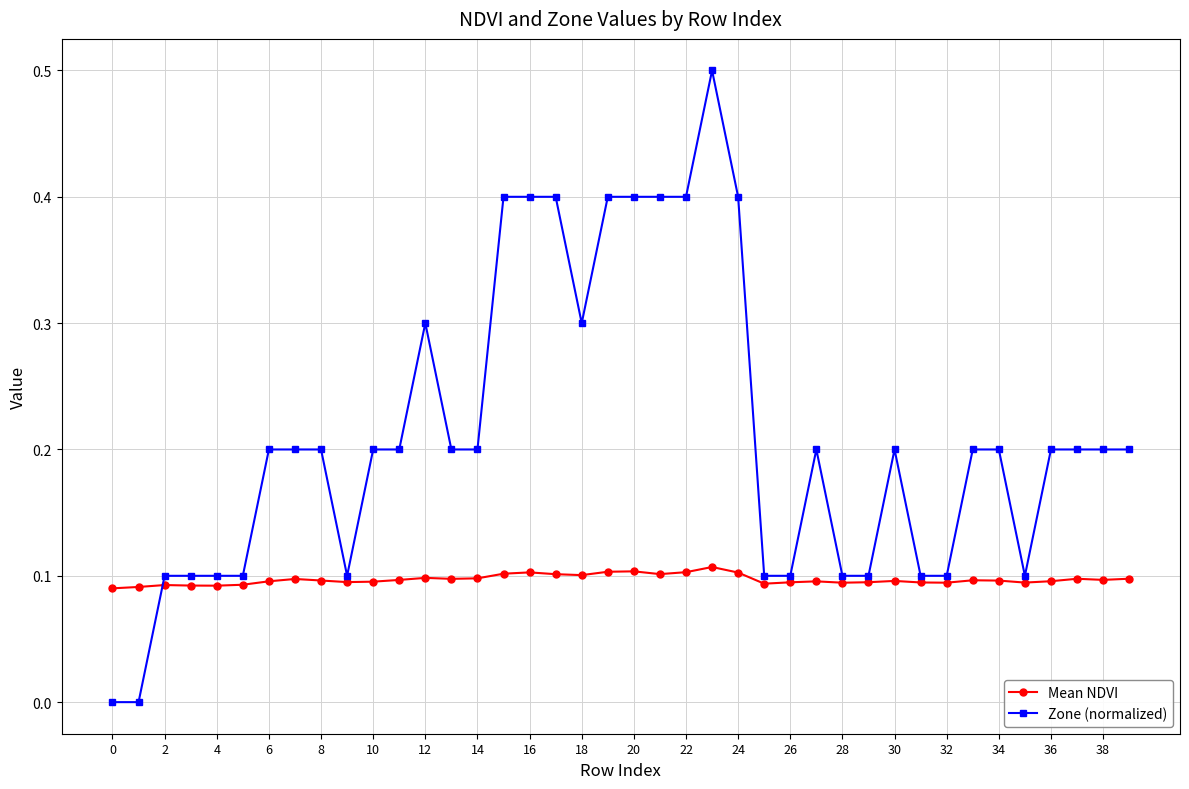

What is the greatest value displayed?

0.5